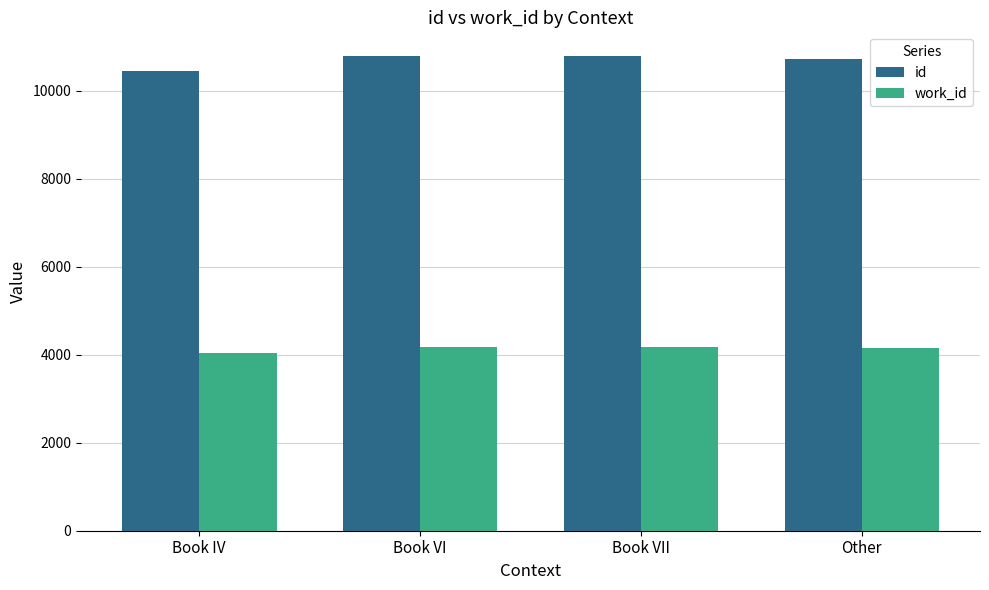

How many series are shown in this chart?

2